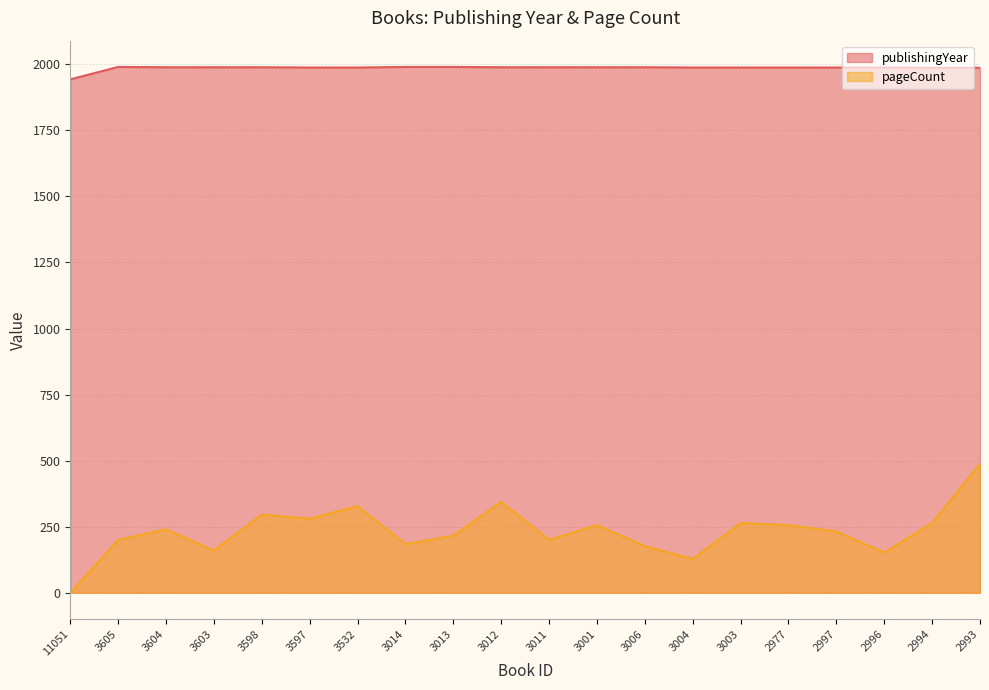

True or false: pageCount and publishingYear intersect in this chart.

False